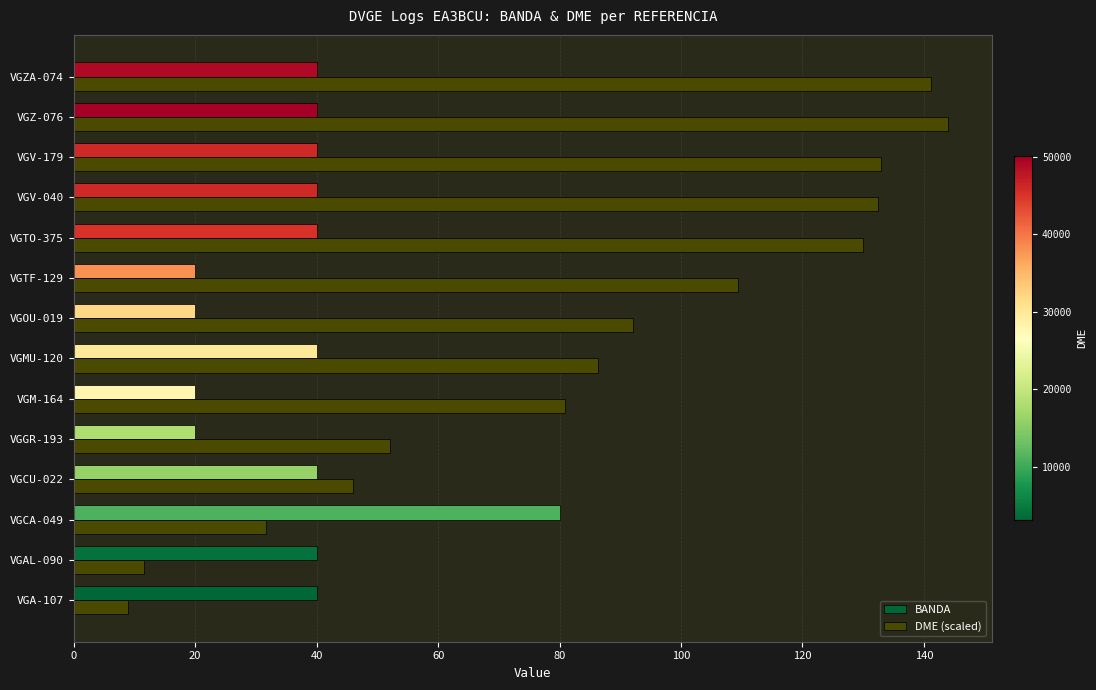

The DME (scaled) series shows 129.9 at VGTO-375. True or false?

True